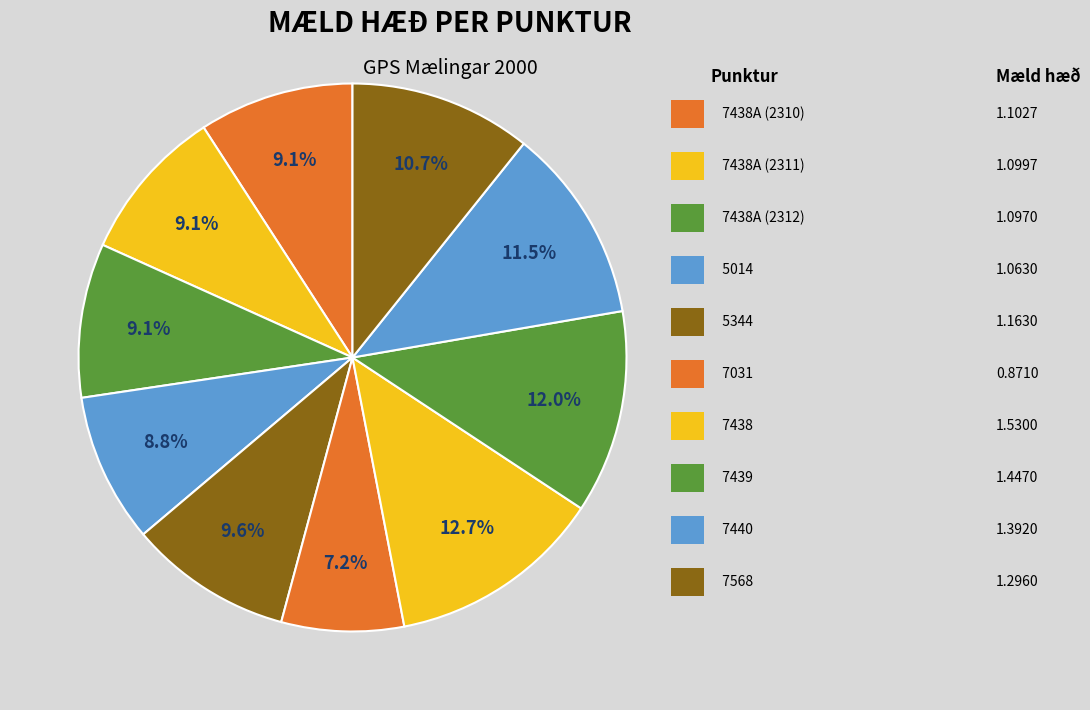

How many segments does this pie chart have?

10